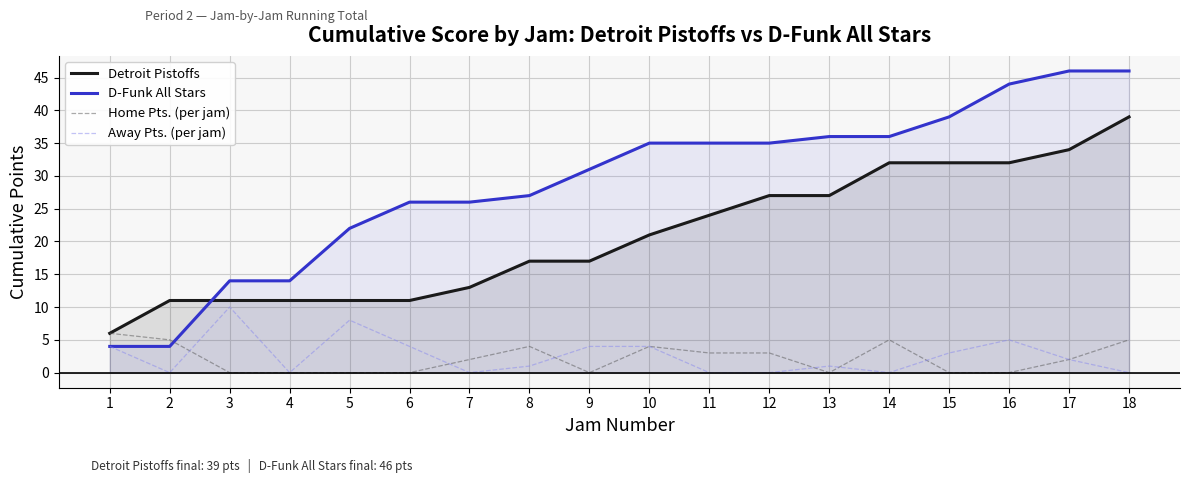

How many values in the D-Funk All Stars series are below 35?

9